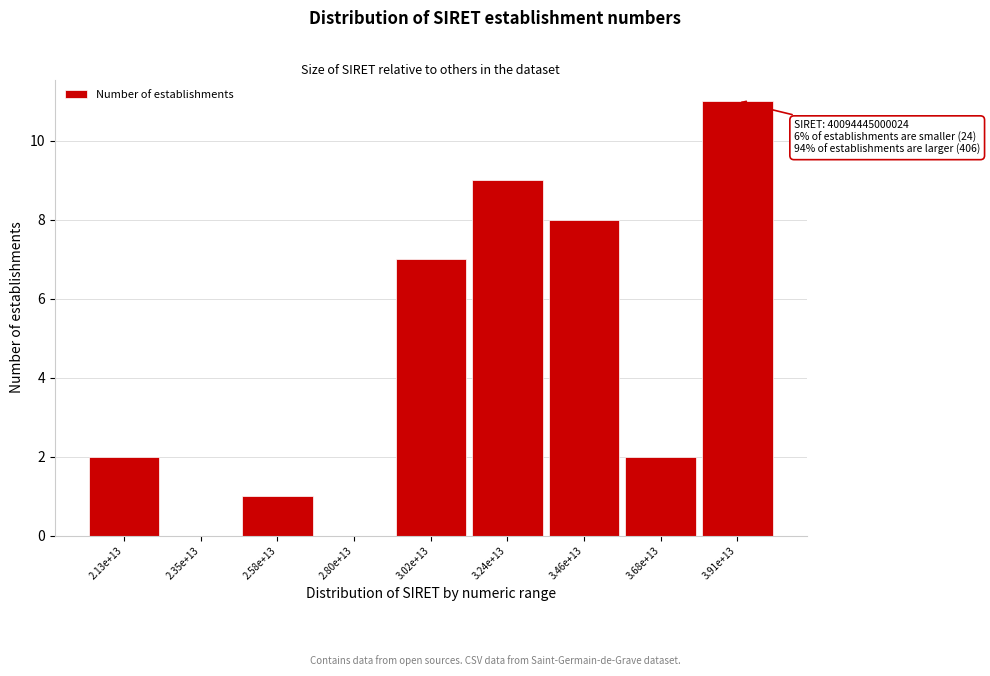

Reading left to right, extract all data points from this chart.

2.13e+13=2	2.35e+13=0	2.58e+13=1	2.80e+13=0	3.02e+13=7	3.24e+13=9	3.46e+13=8	3.68e+13=2	3.91e+13=11